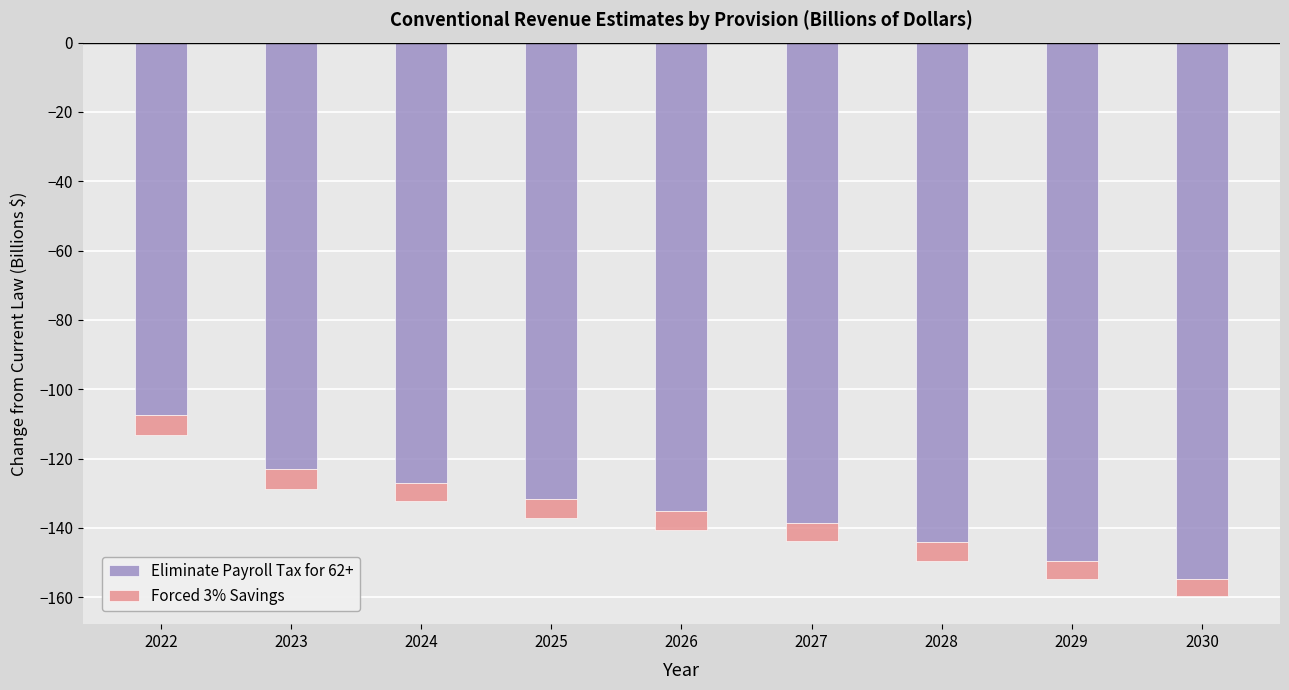

Rank the series at 2022 from lowest to highest value.

Eliminate Payroll Tax for 62+, Forced 3% Savings